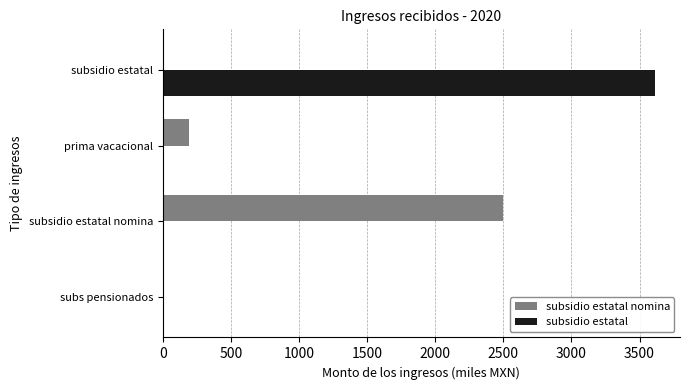

At which label does subsidio estatal reach its peak?

subsidio estatal